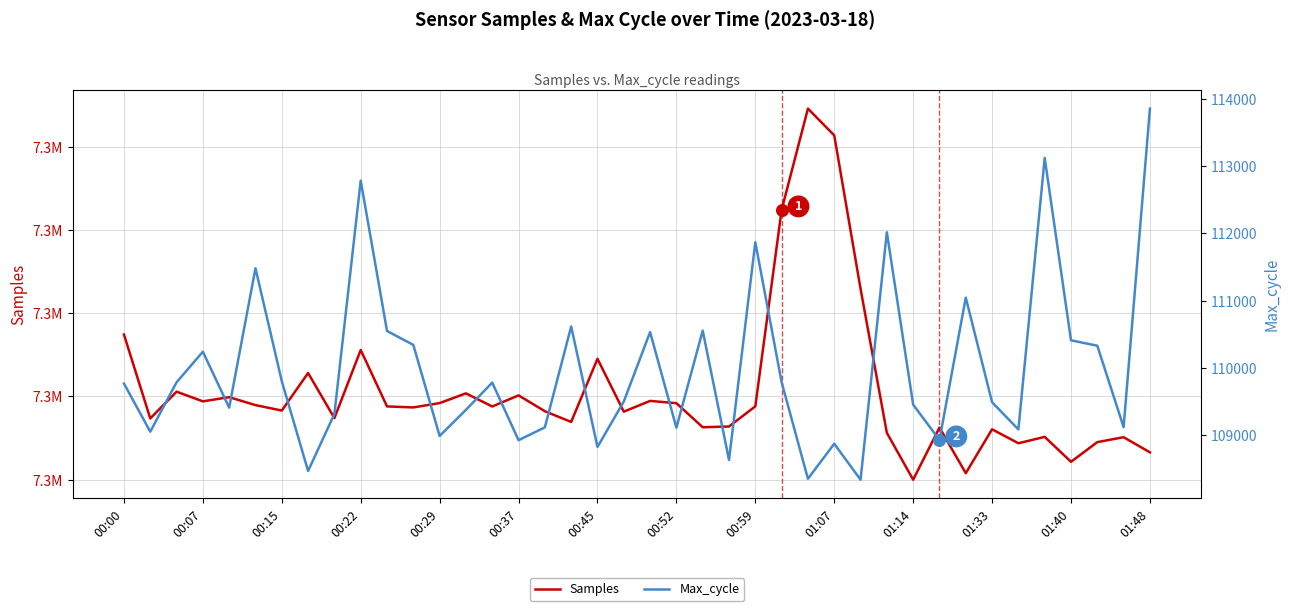

At how many categories does at least one series exceed 6981325?

40